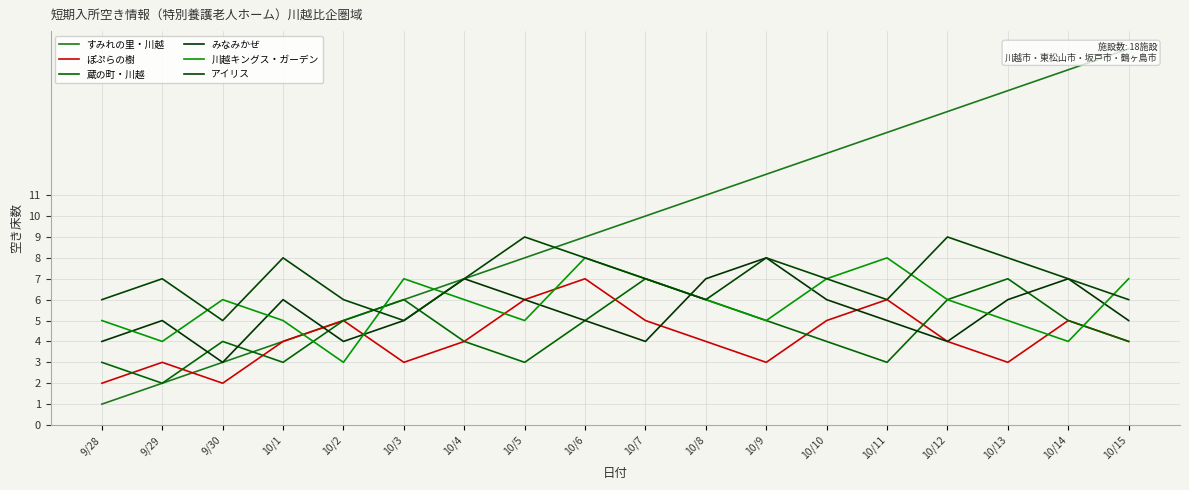

Which series has the widest spread of values?

すみれの里・川越